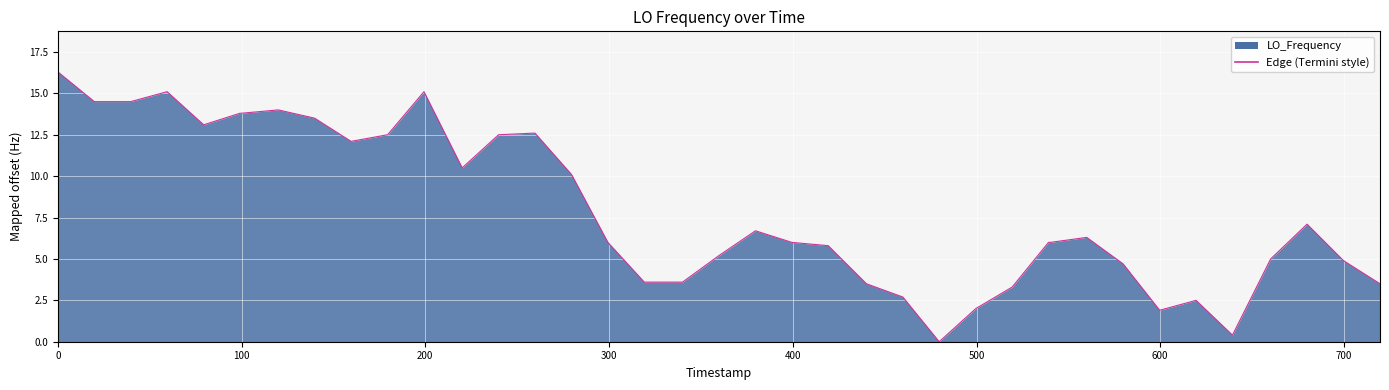

What is the average value?

7.9